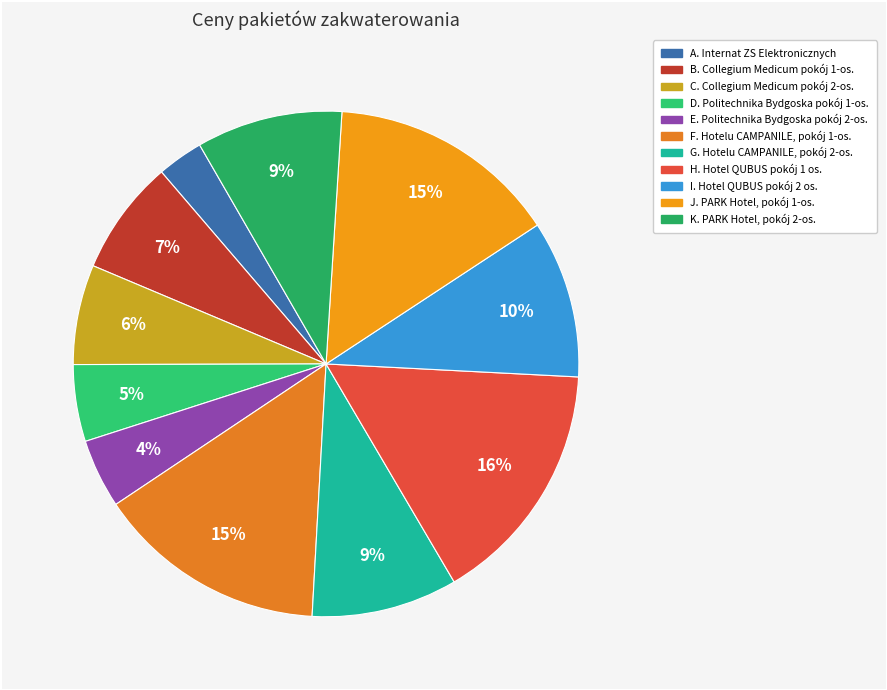

Is A. Internat ZS Elektronicznych the majority of the pie?

No